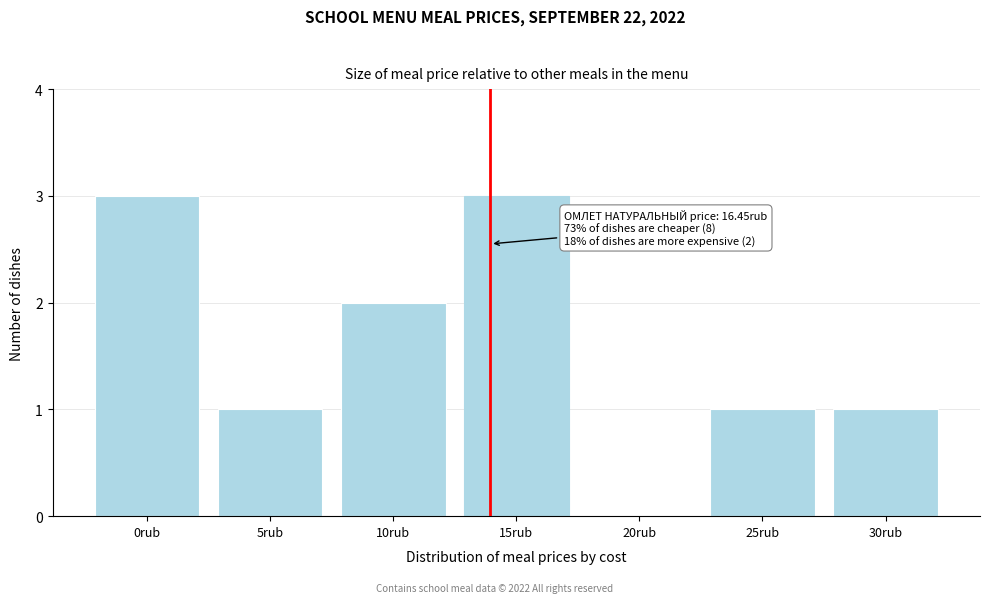

Reading left to right, what are all the values shown in this chart?

0rub=3	5rub=1	10rub=2	15rub=3	20rub=0	25rub=1	30rub=1